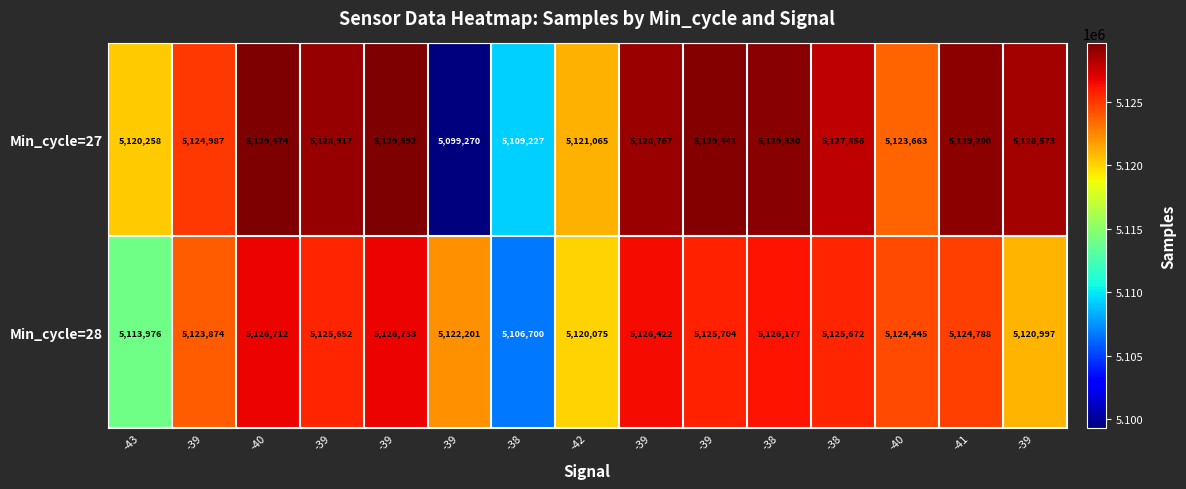

Count the number of categories in the chart.

15